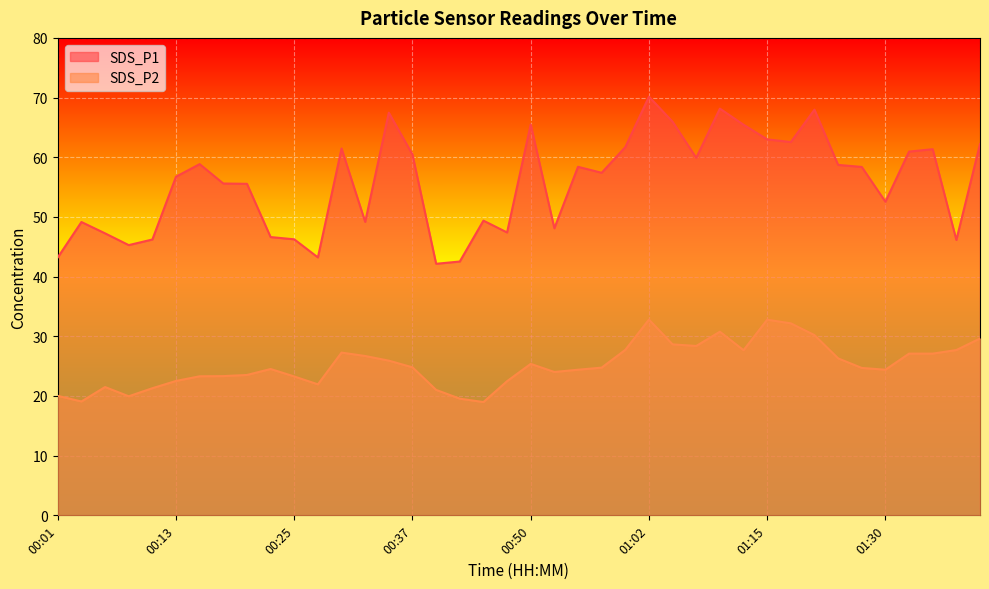

True or false: SDS_P2 and SDS_P1 cross at least once.

False